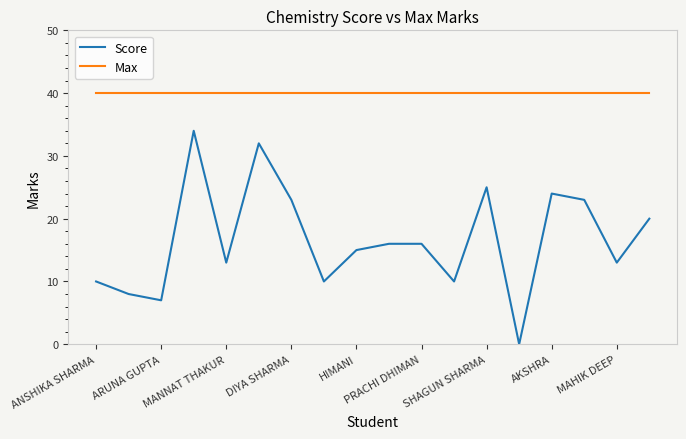

Which series has the widest spread of values?

Score